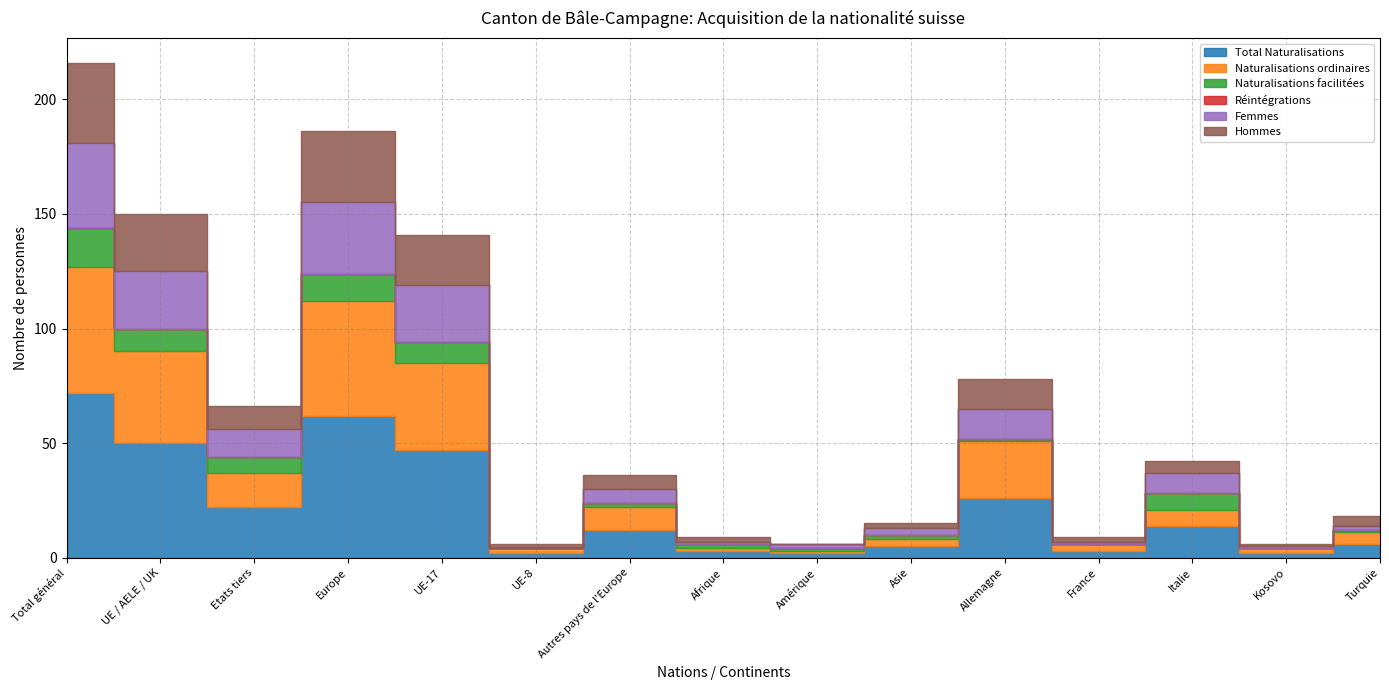

What position from the right is Turquie?

1